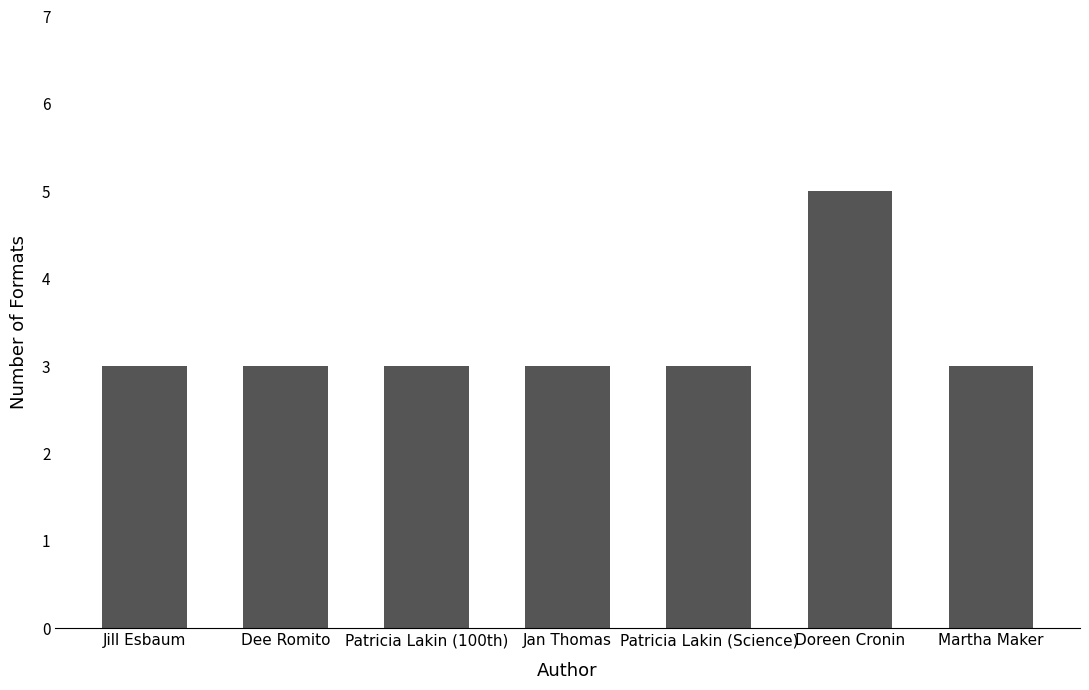

Reading left to right, what are all the values shown in this chart?

3	3	3	3	3	5	3